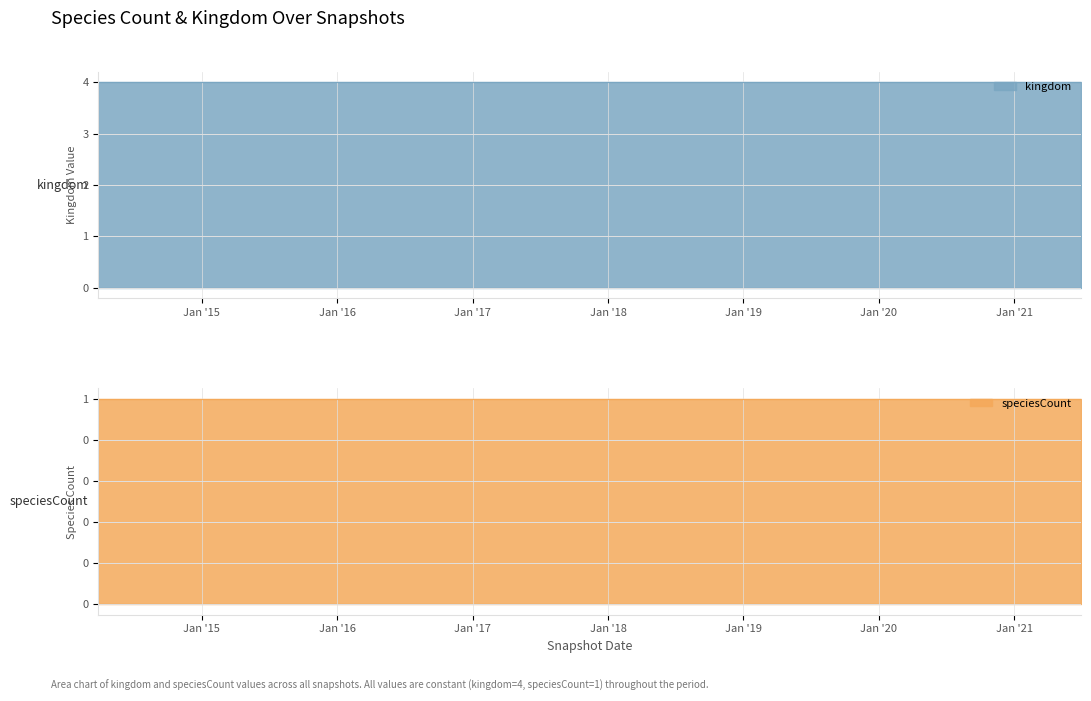

At which label is kingdom closest to 4?

2014-03-28